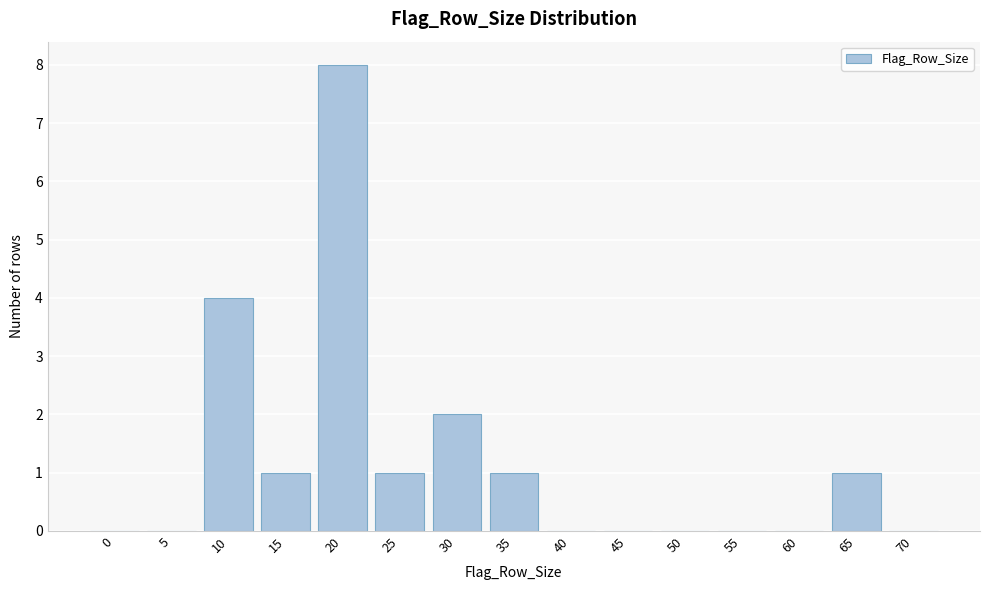

Reading left to right, extract all data points from this chart.

0=0	5=0	10=4	15=1	20=8	25=1	30=2	35=1	40=0	45=0	50=0	55=0	60=0	65=1	70=0